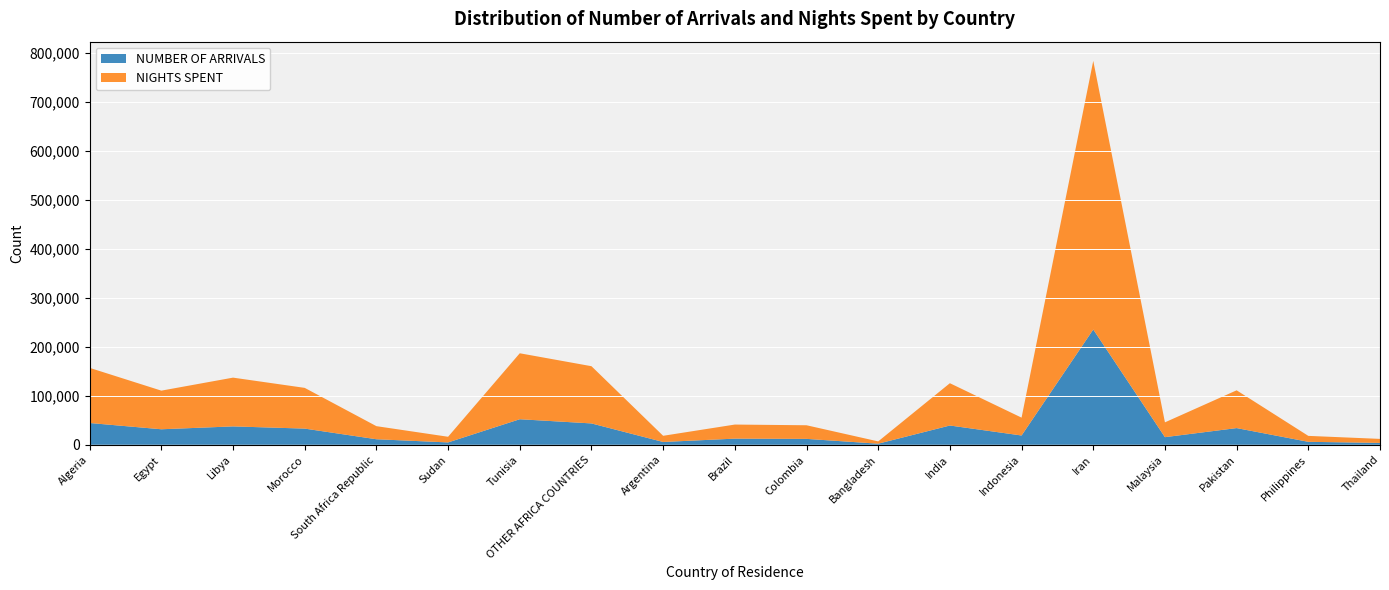

Reading left to right, transcribe all the data shown in this chart.

NUMBER OF ARRIVALS: 44436	31634	37475	32985	11239	4748	52134	43567	5663	12490	11986	2165	39308	18913	235503	15512	34040	5983	3771
NIGHTS SPENT: 112644	78920	99657	83223	26740	11554	134778	116928	12625	28754	27832	4653	86433	36463	548892	30250	77184	12131	8192